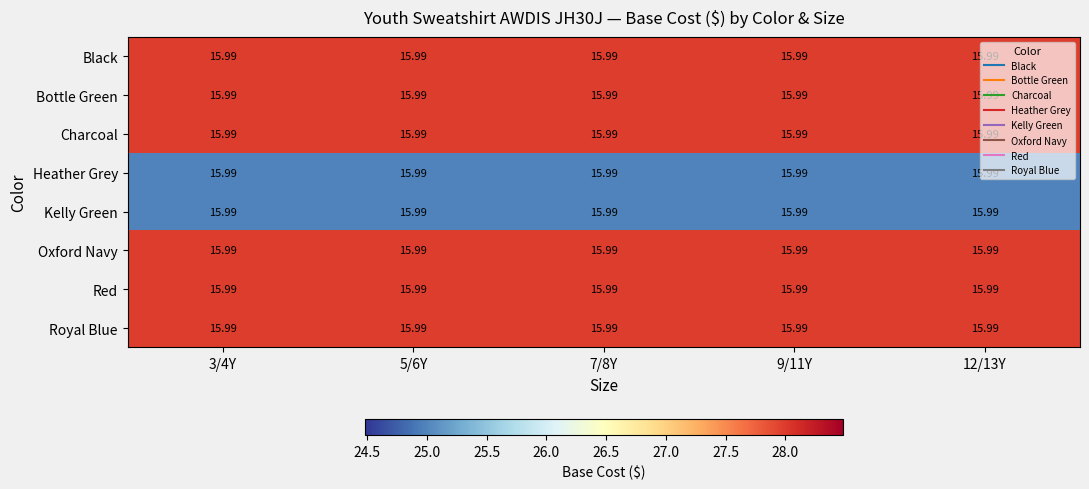

Between 9/11Y and 7/8Y, which is larger?

9/11Y